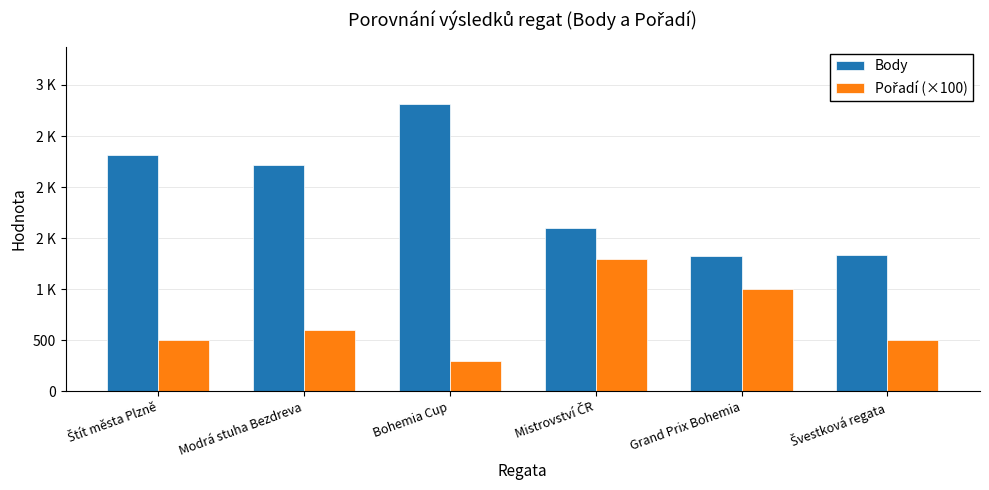

What is the label of the 6th bar from the left?

Švestková regata